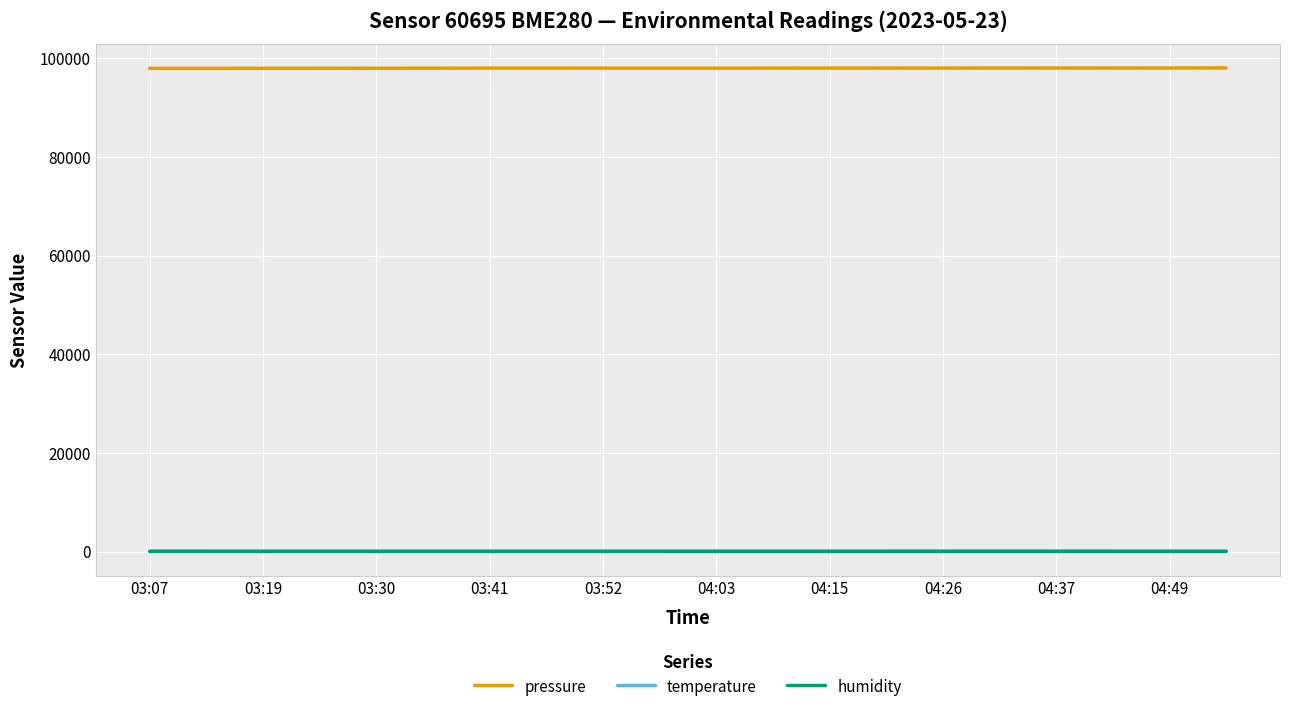

Which series has the widest spread of values?

pressure